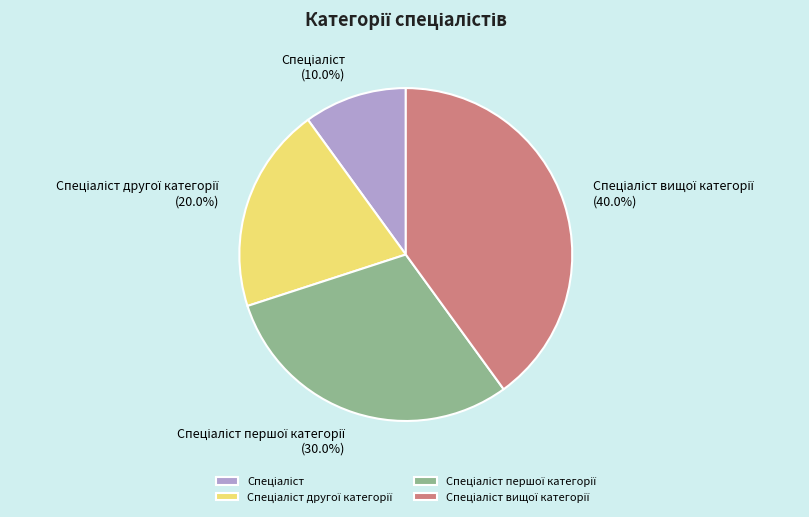

Does any single category account for the majority?

No